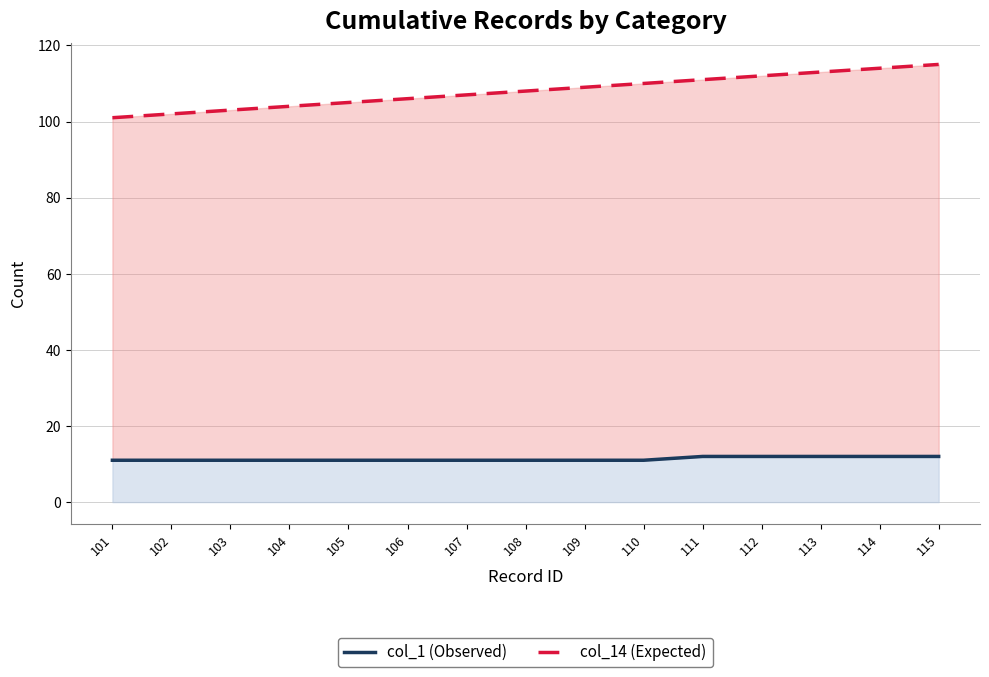

Which series has the largest total across all categories?

col_14 (Expected)